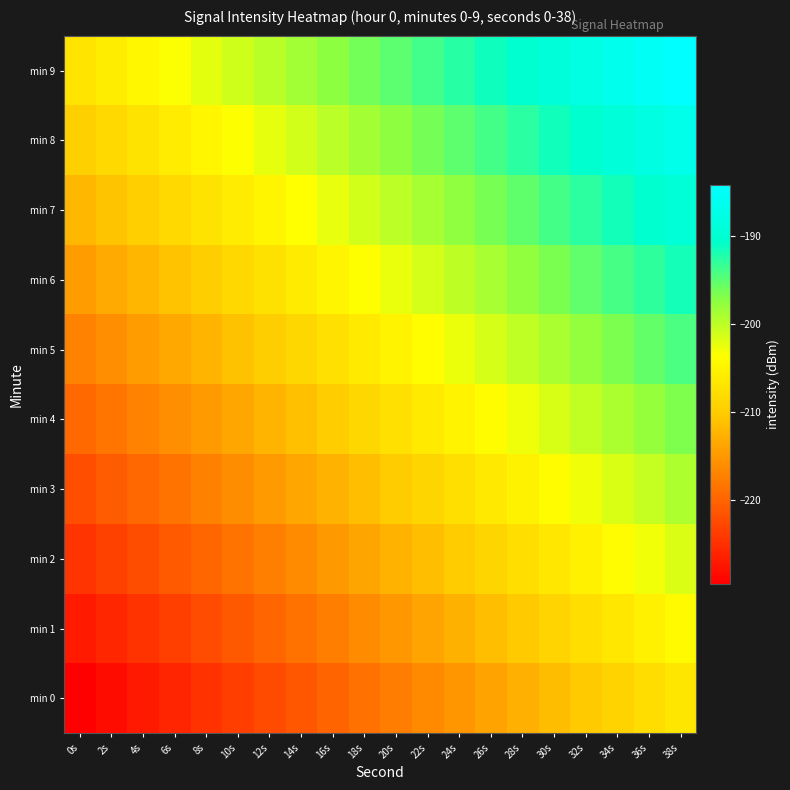

Which label corresponds to the smallest value in the chart?

0s